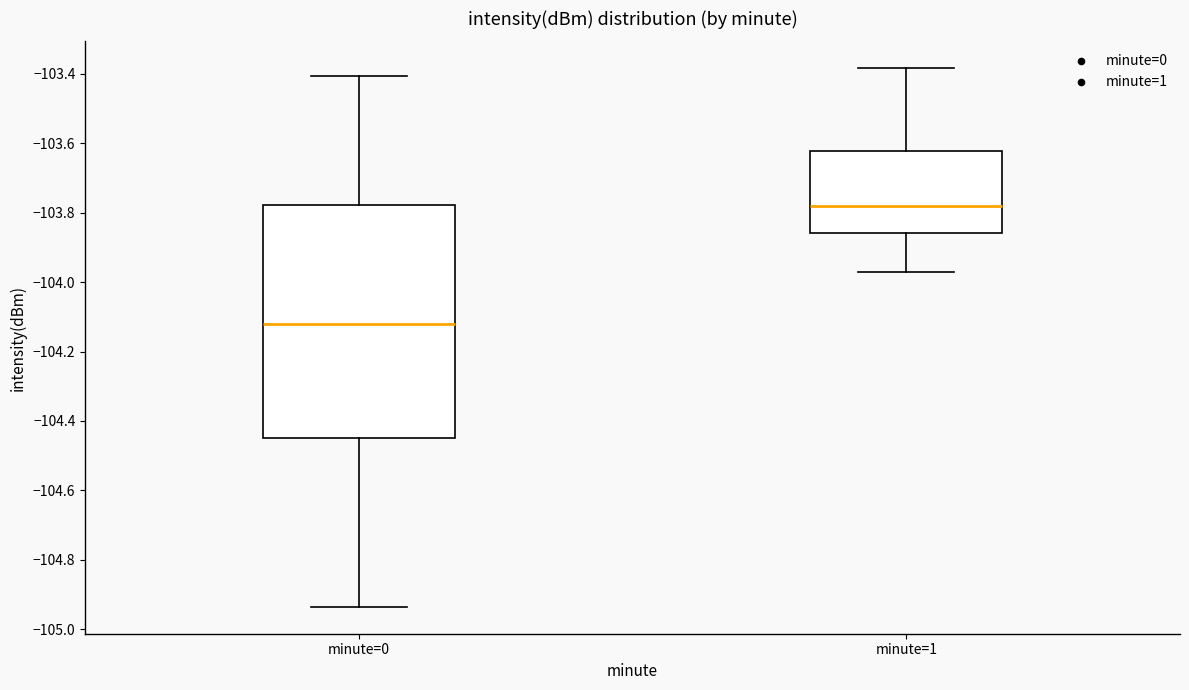

Reading left to right, read every box against the y-axis: the position of its median line, the range the box covers, and the ends of its whiskers. The values are not printed on the chart, so give them approximately, as read against the axis.

minute=0: median -104.12, box -104.44 to -103.78, whiskers -104.94 to -103.40
minute=1: median -103.78, box -103.86 to -103.62, whiskers -103.98 to -103.38